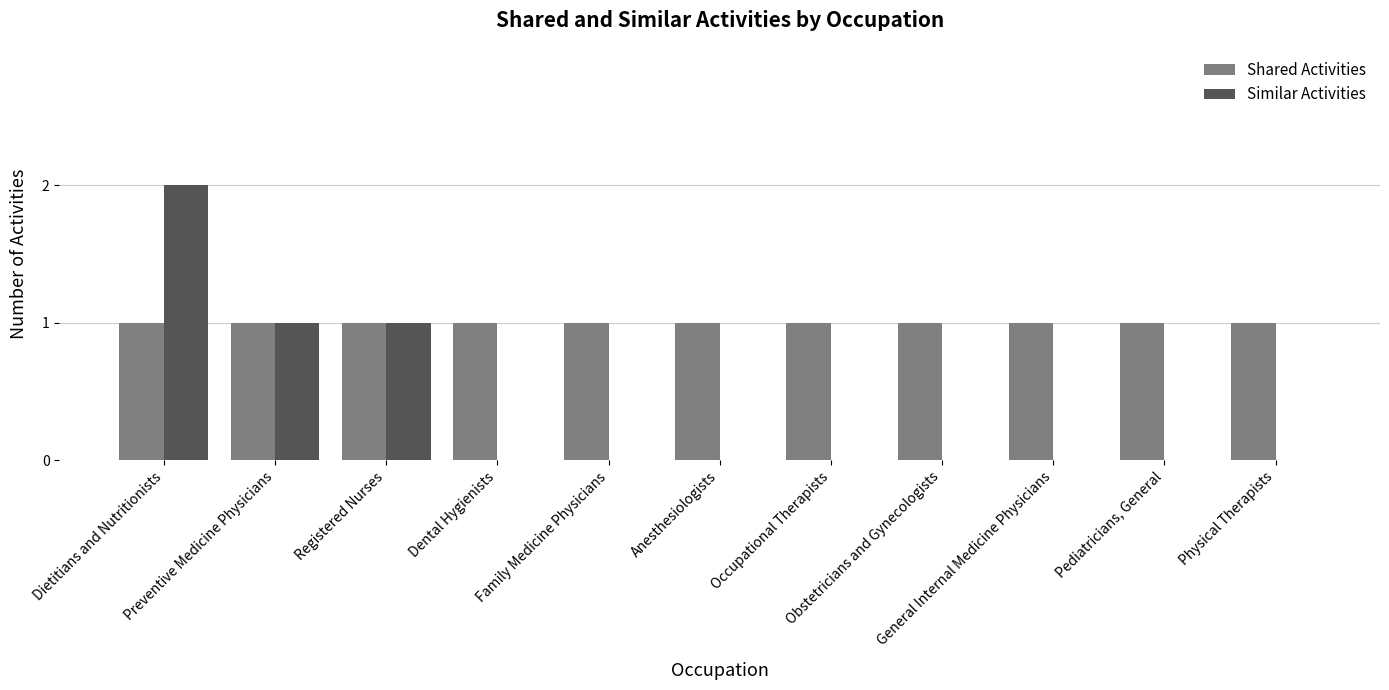

What is the greatest value displayed?

2